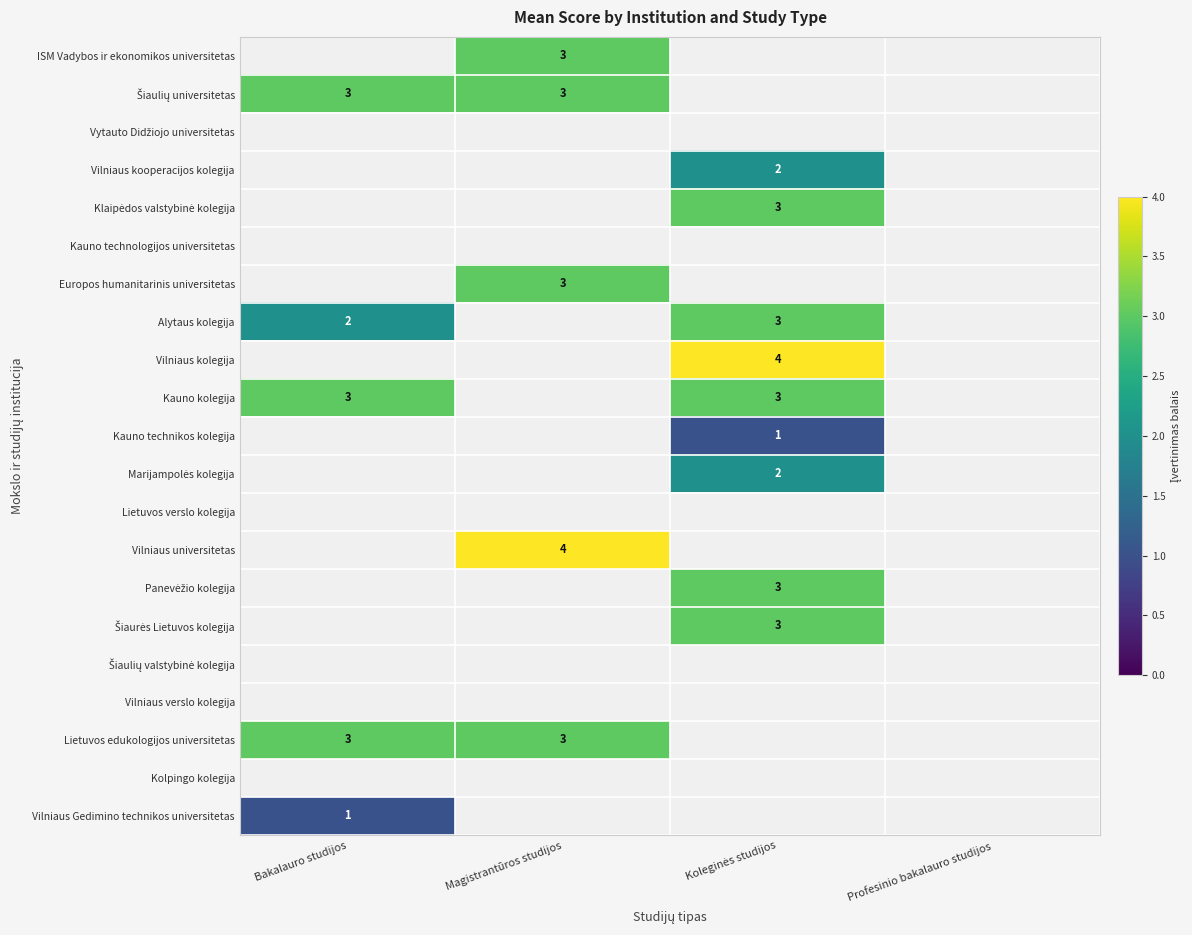

What is the maximum value shown in the chart?

4.0